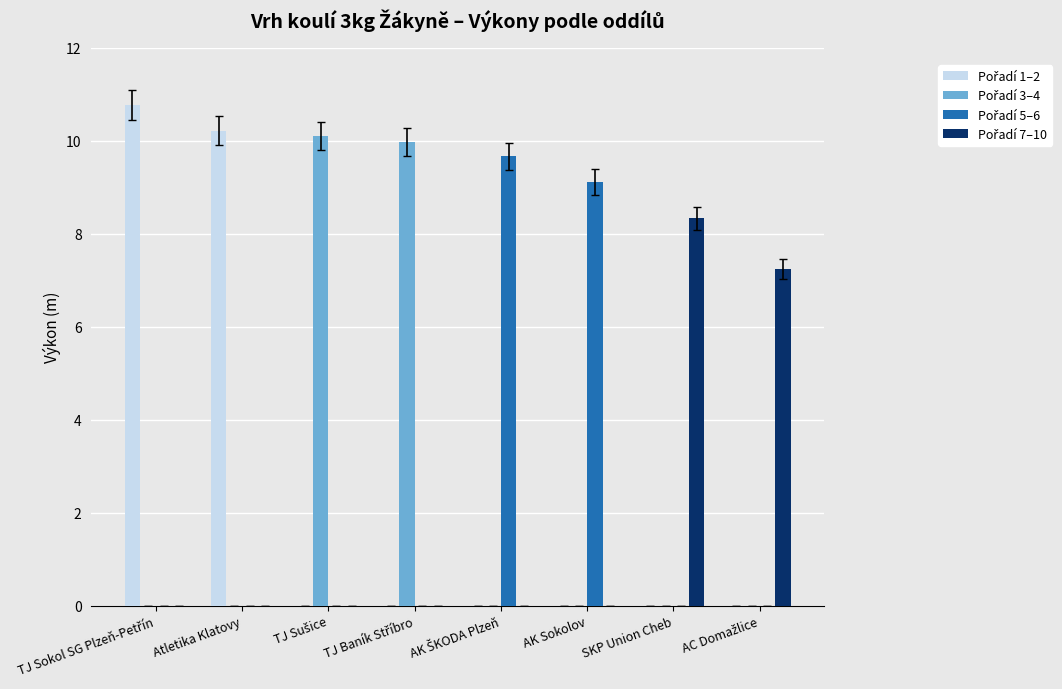

What is the greatest value displayed?

10.8